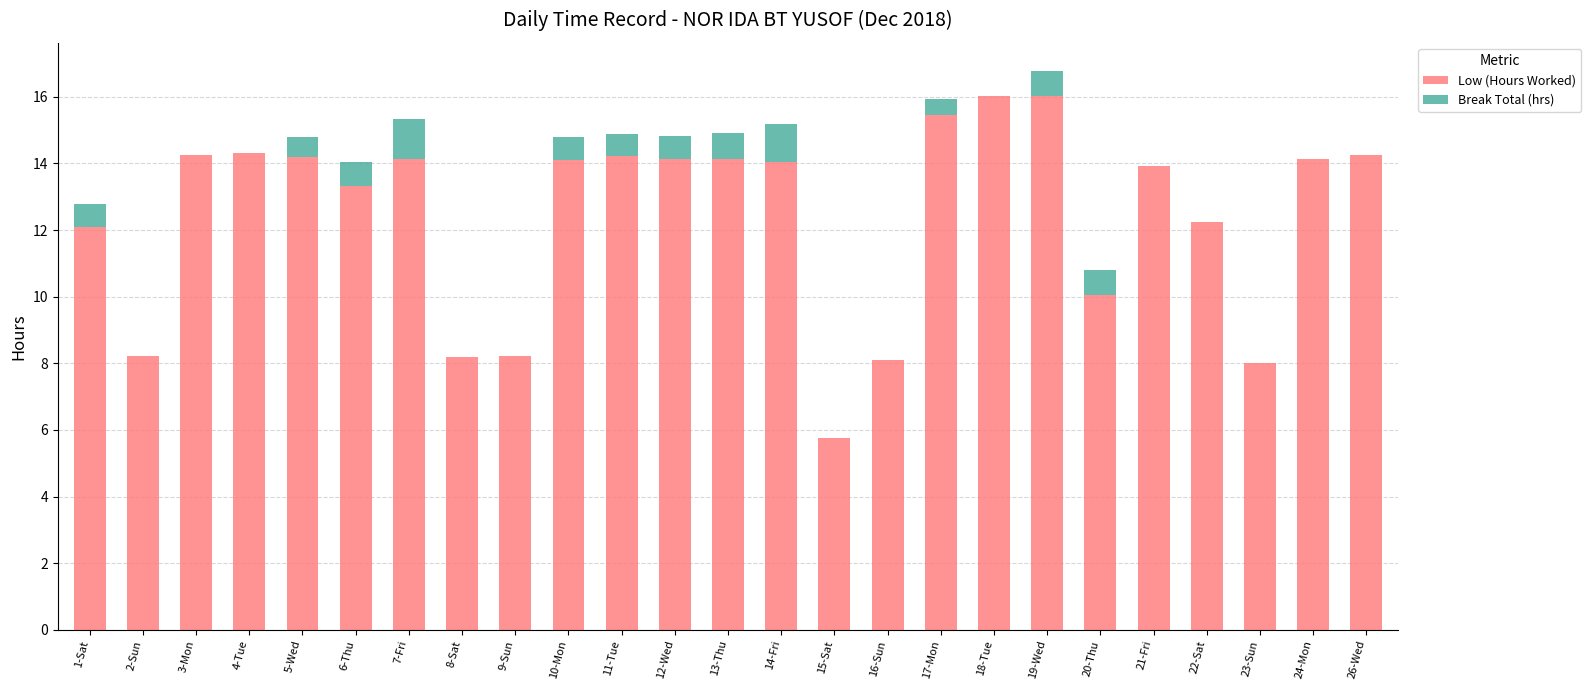

At which category is the sum across all series the highest?

19-Wed